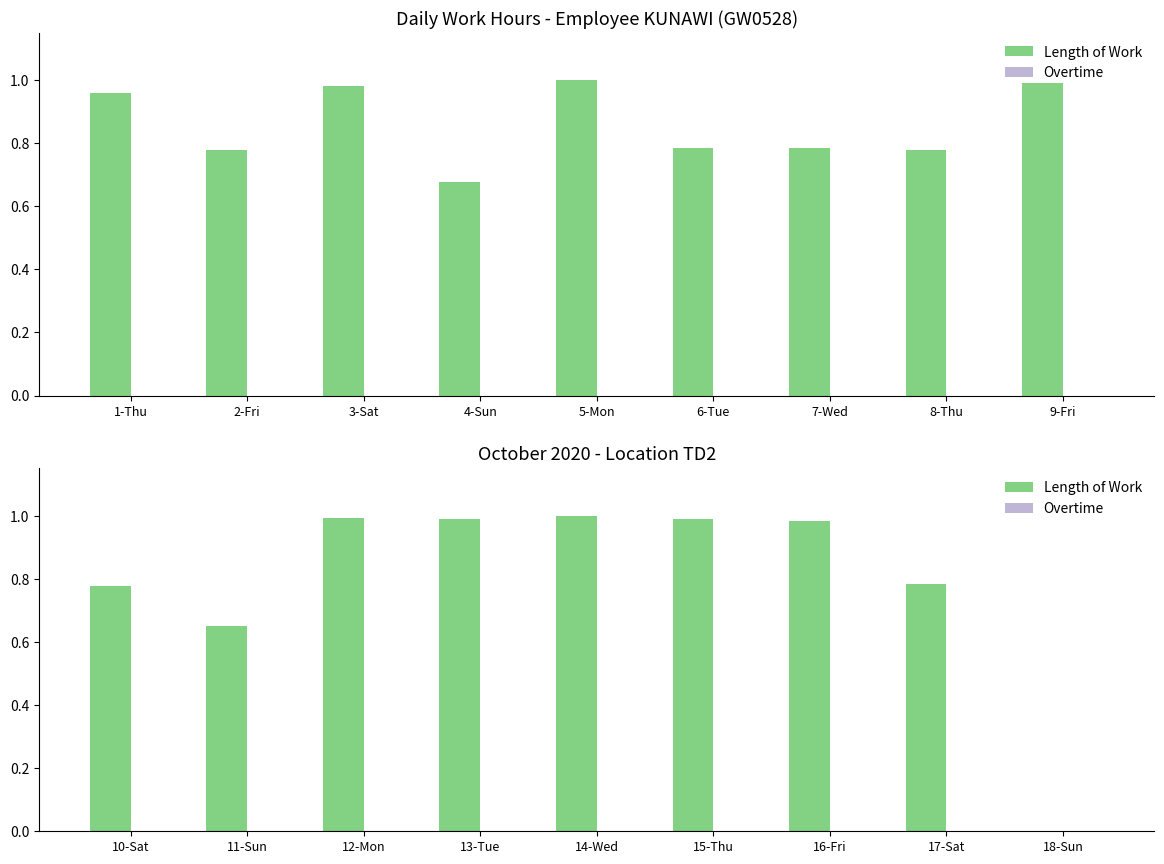

What is the label of the 1st bar from the right?

18-Sun